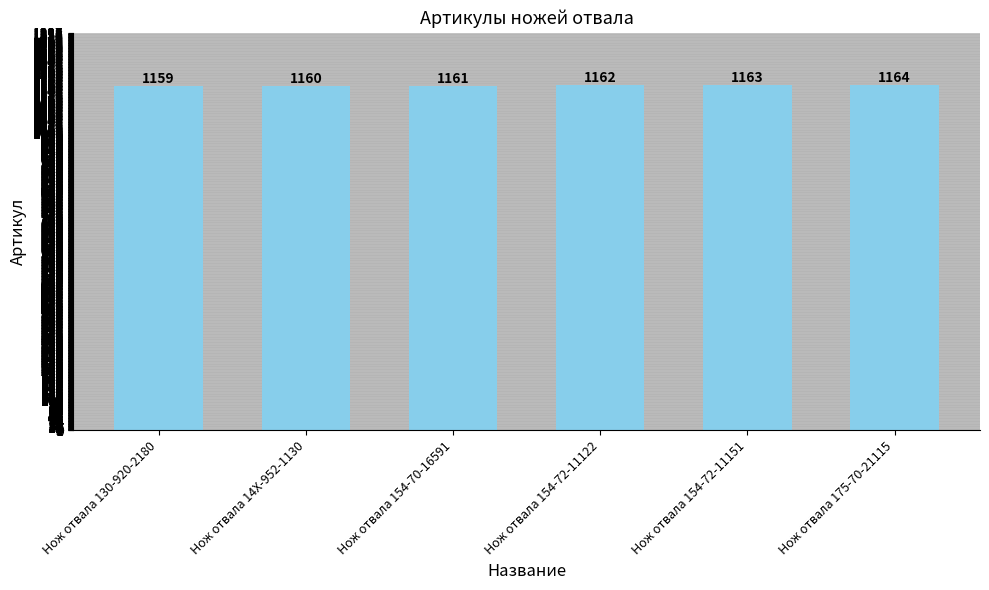

At which label is the value closest to 1161?

Нож отвала 154-70-16591